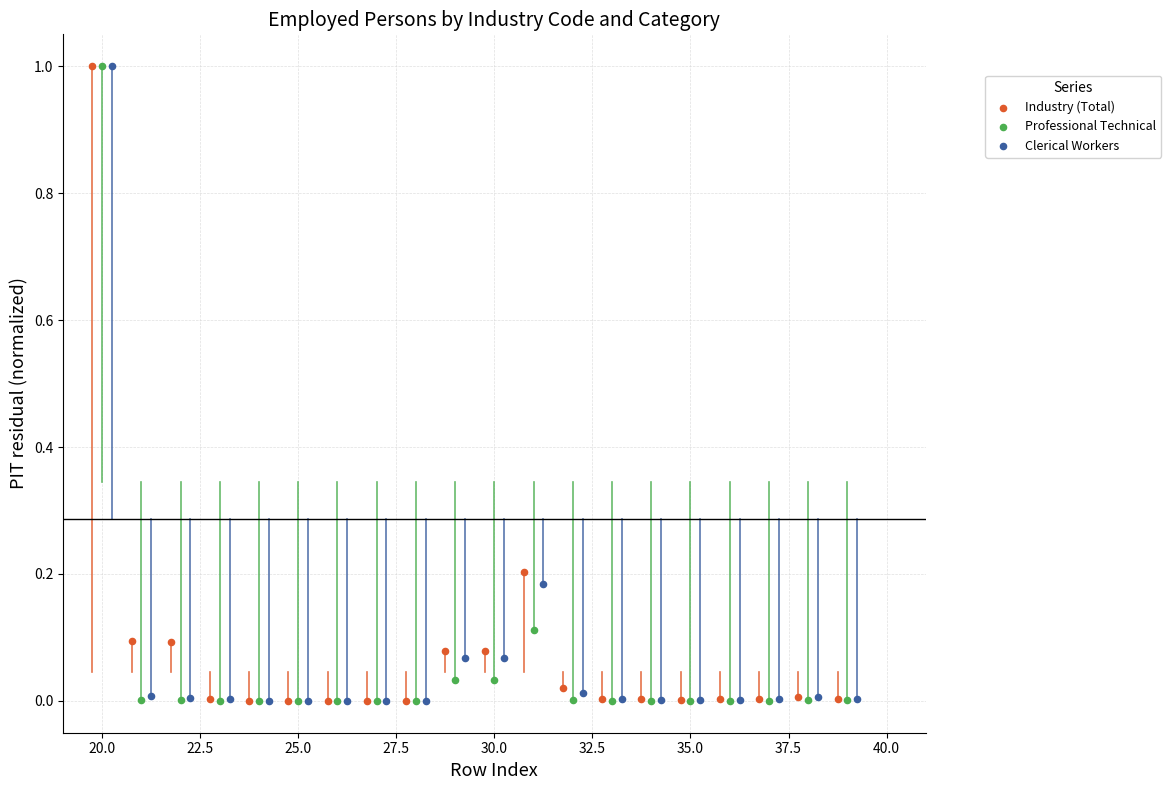

What are all the series names shown in the legend?

Industry (Total), Professional Technical, Clerical Workers